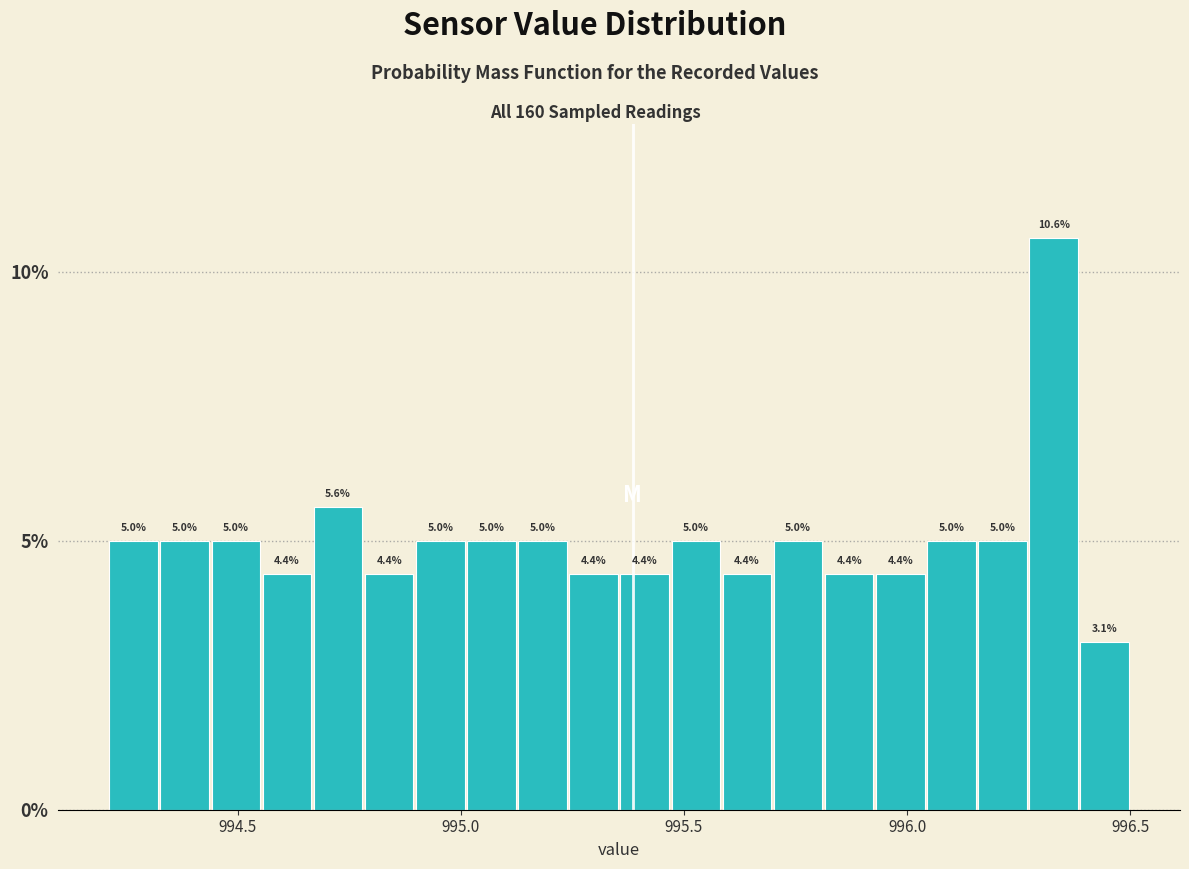

Read against the x-axis, roughly where is the centre of the tallest bar?

996.35